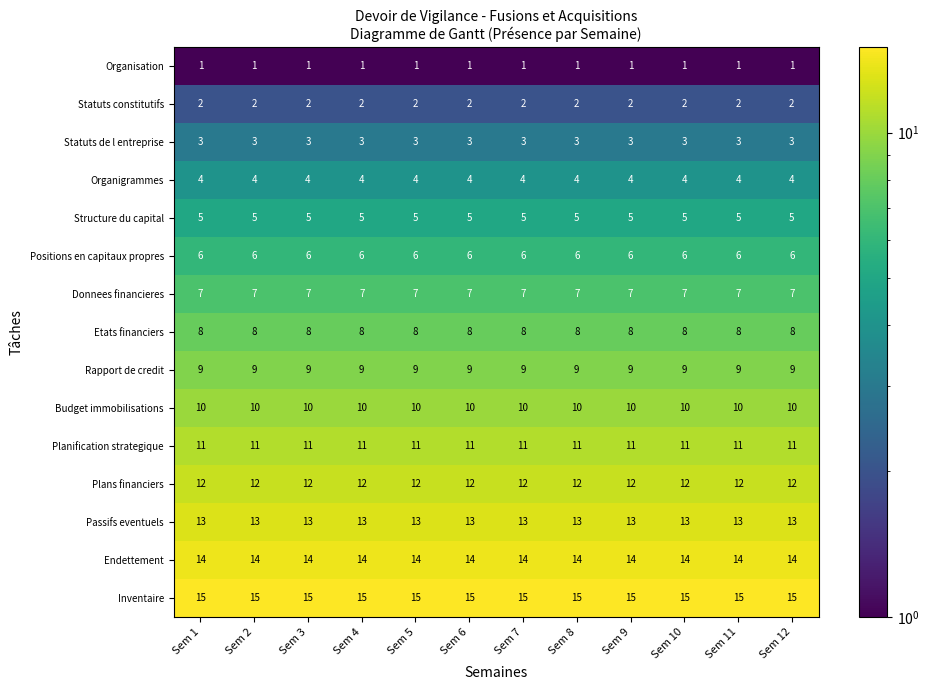

The value of Plans financiers at Sem 5 is 12. True or false?

True